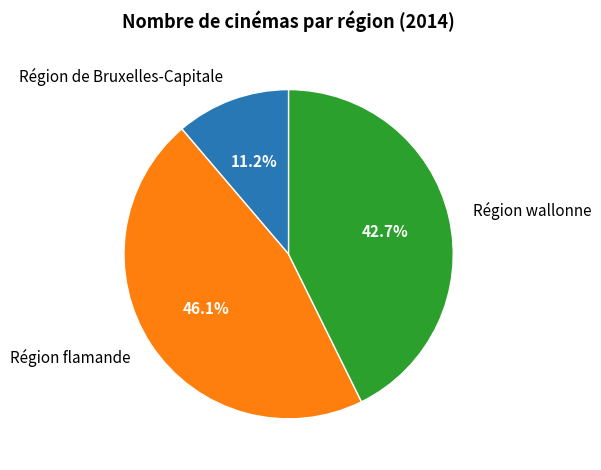

Approximately how many times larger is the value at Région wallonne compared to Région flamande?

0.9